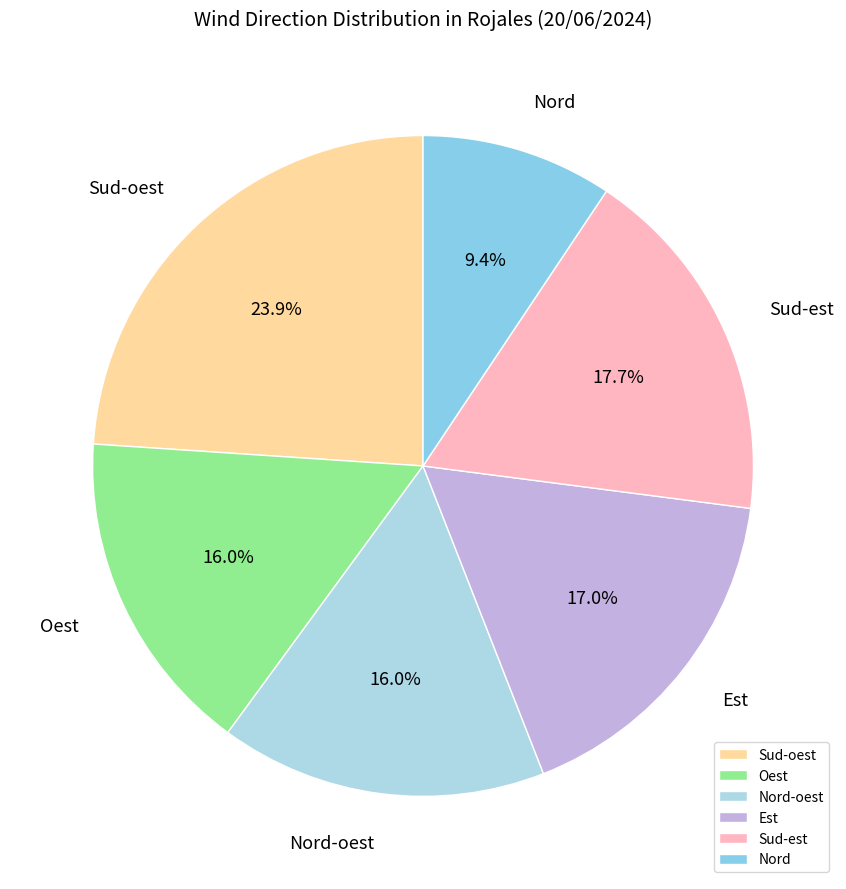

Count the number of slices in the pie.

6